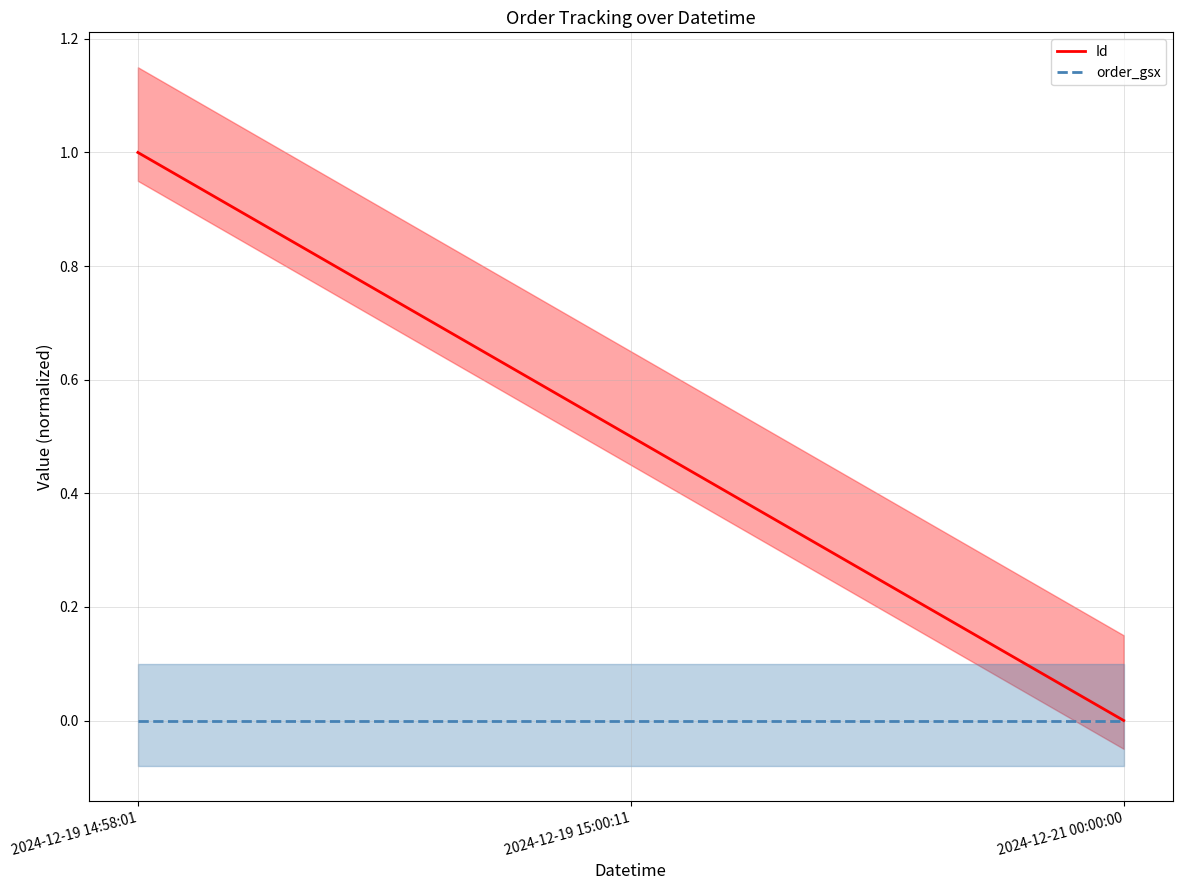

What is the sum of the Id values at 2024-12-19 15:00:11 and 2024-12-21 00:00:00?

0.5